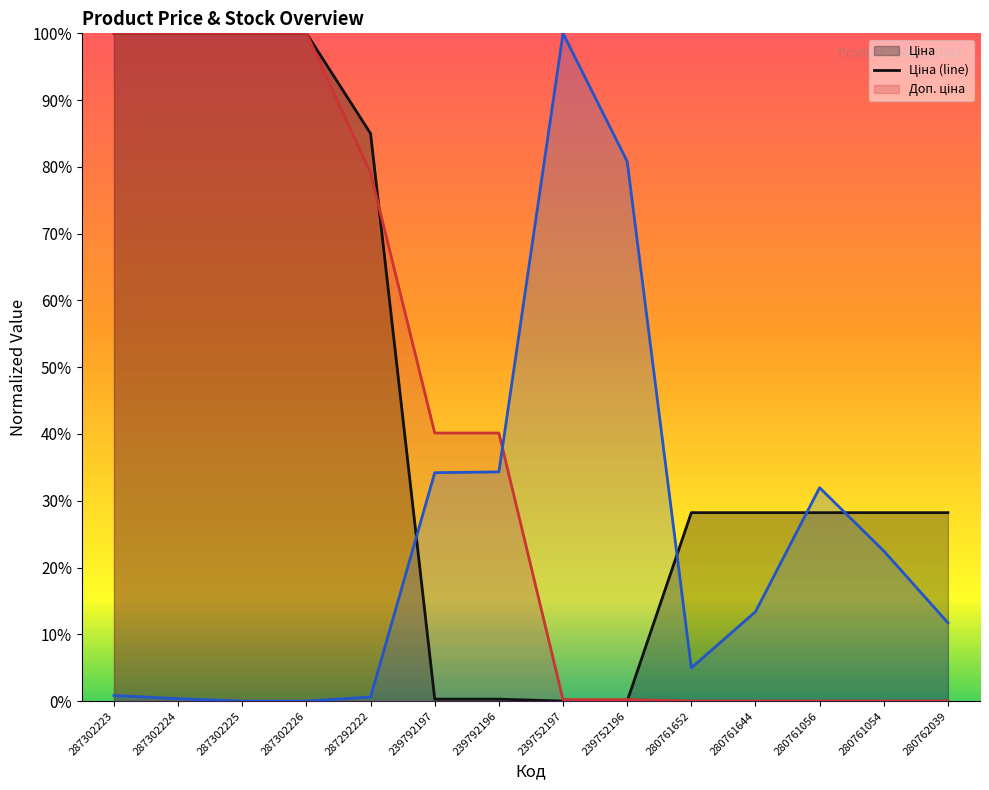

What is the total value across all series at 287302224?

200.4